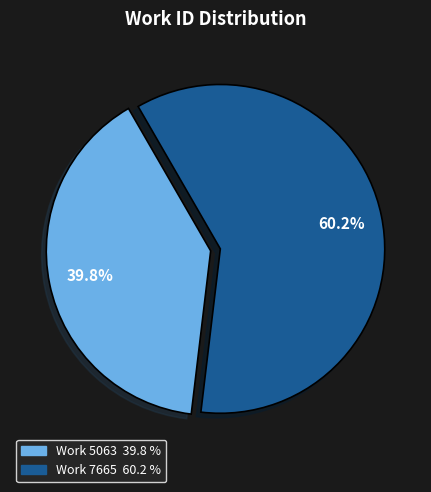

Do Work 7665 and Work 5063 together represent more than half of the pie?

Yes